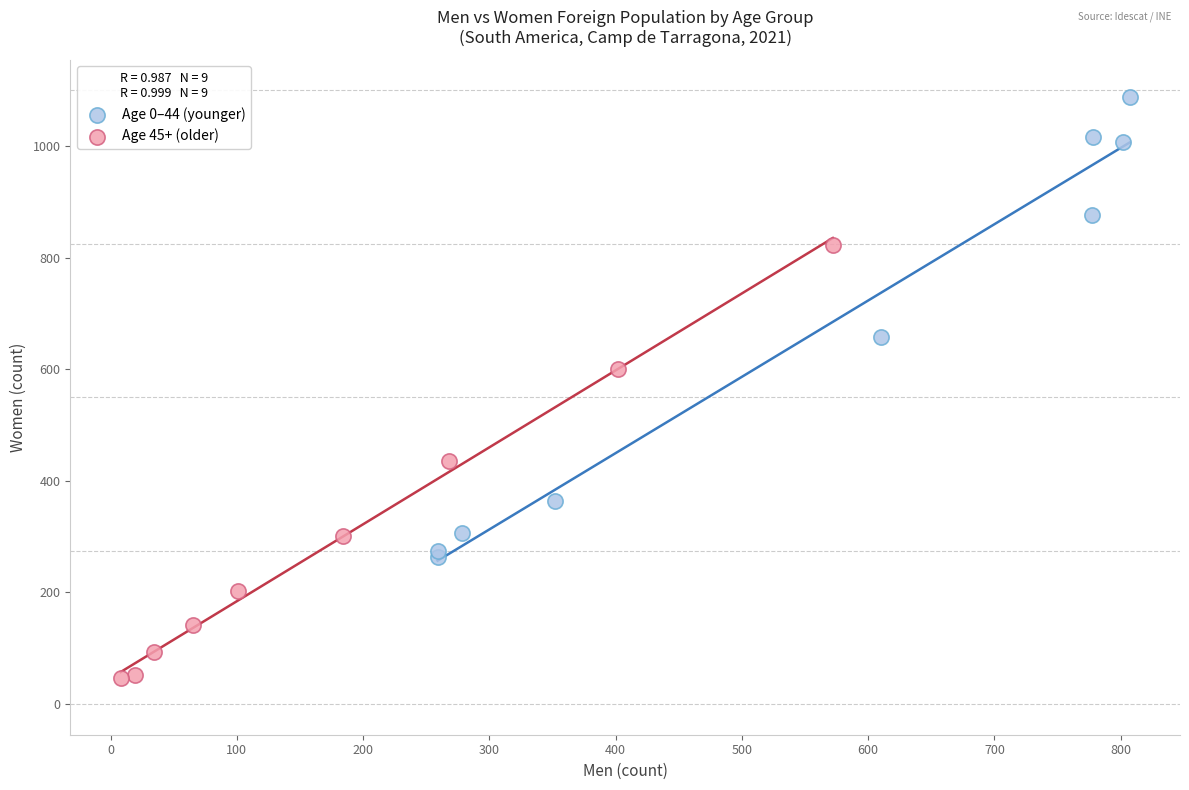

Which series contains the highest Y value?

Age 0–44 (younger)